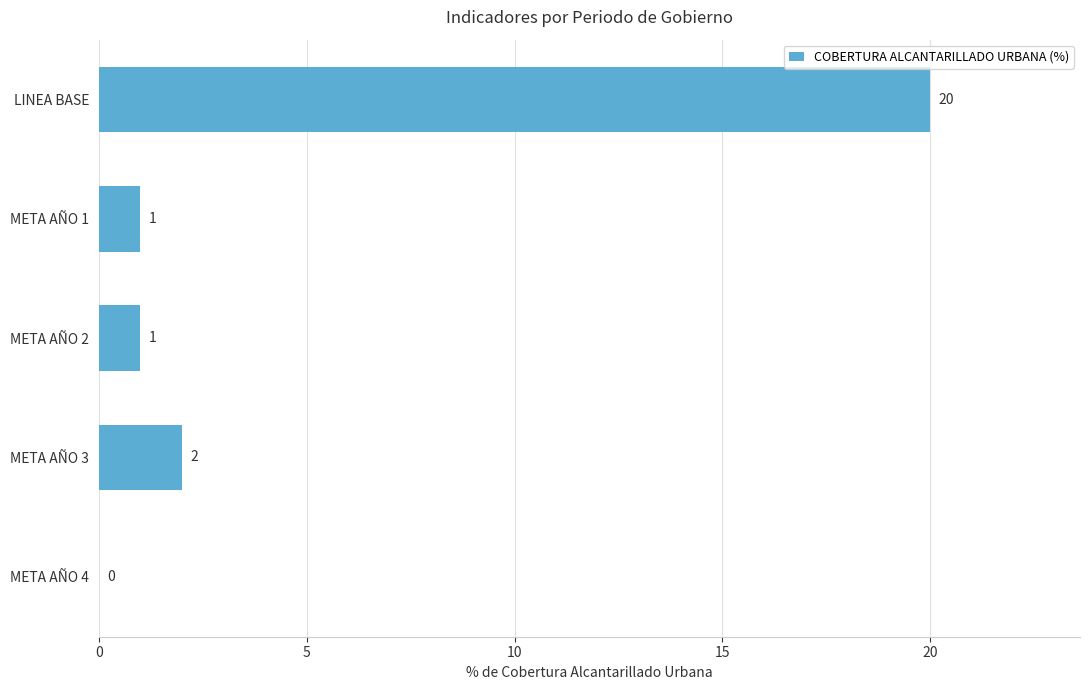

What is the sum of the values at META AÑO 2 and META AÑO 3?

3